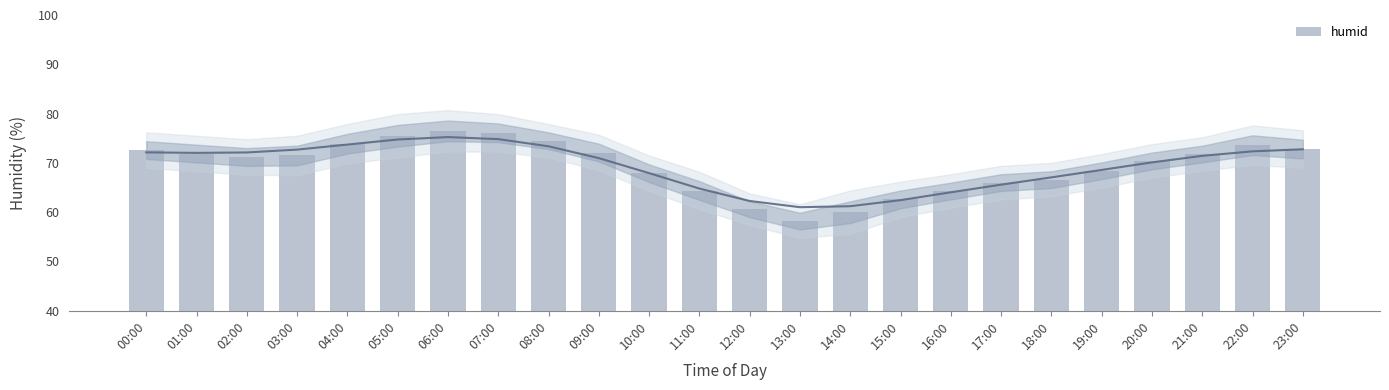

Rank the categories by value from highest to lowest.

06:00, 07:00, 05:00, 08:00, 04:00, 22:00, 23:00, 00:00, 09:00, 01:00, 21:00, 03:00, 02:00, 20:00, 19:00, 10:00, 18:00, 17:00, 11:00, 16:00, 15:00, 12:00, 14:00, 13:00